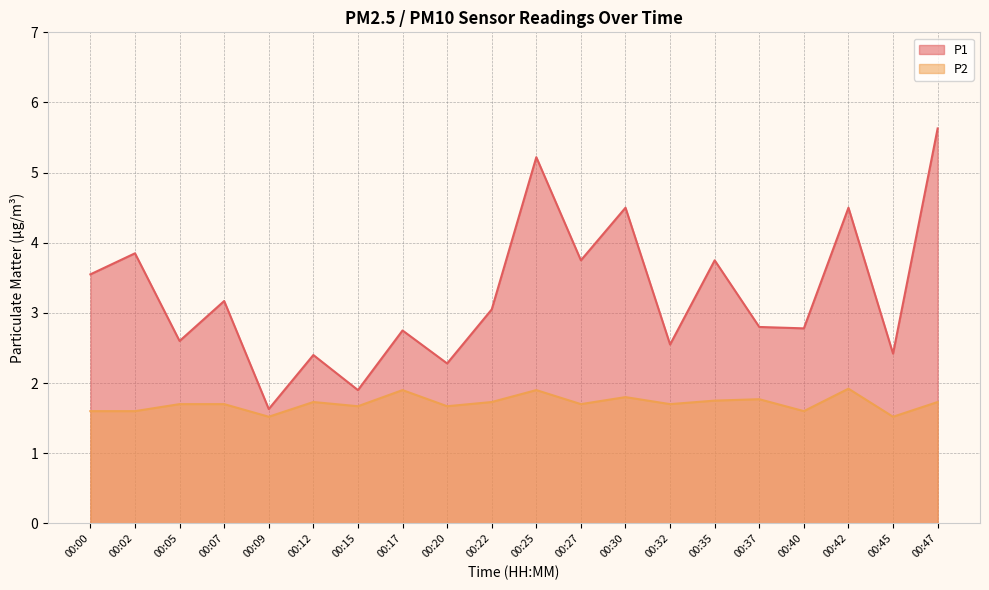

At how many categories does at least one series exceed 4?

4